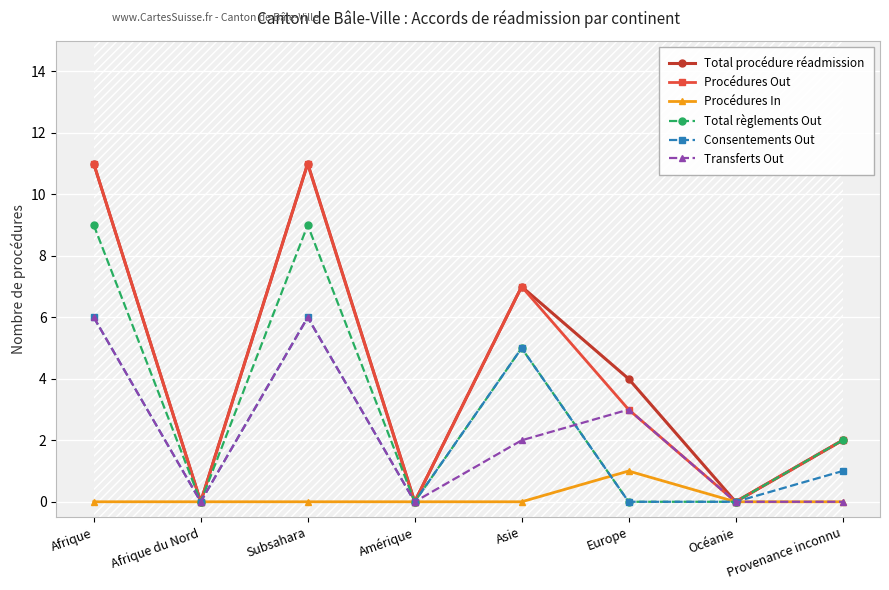

True or false: Transferts Out has more than 2 points higher than both neighbors.

False